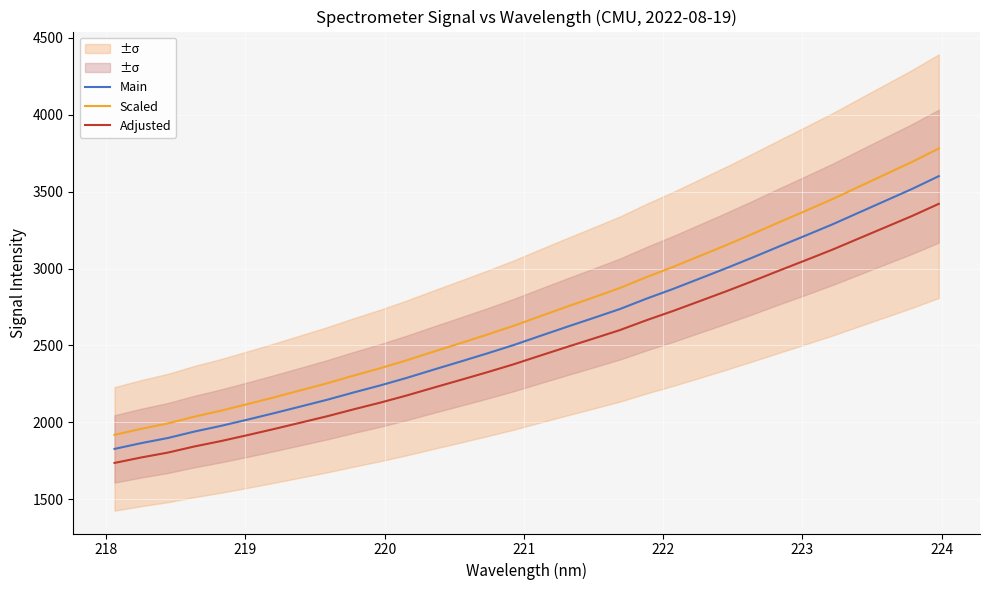

Rank the series by their average value, from highest to lowest.

Scaled, Main, Adjusted